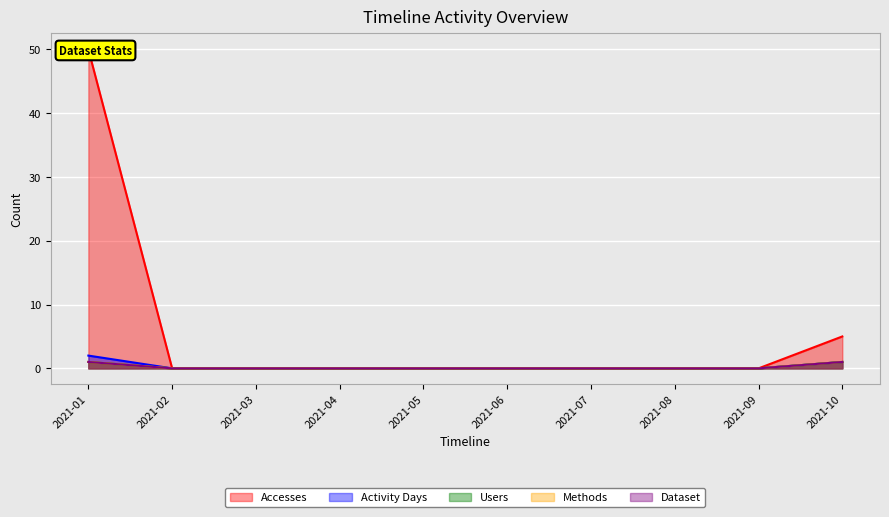

Reading left to right, extract all data points from this chart.

Accesses: 2021-01=50	2021-02=0	2021-03=0	2021-04=0	2021-05=0	2021-06=0	2021-07=0	2021-08=0	2021-09=0	2021-10=5
Activity Days: 2021-01=2	2021-02=0	2021-03=0	2021-04=0	2021-05=0	2021-06=0	2021-07=0	2021-08=0	2021-09=0	2021-10=1
Users: 2021-01=1	2021-02=0	2021-03=0	2021-04=0	2021-05=0	2021-06=0	2021-07=0	2021-08=0	2021-09=0	2021-10=1
Methods: 2021-01=1	2021-02=0	2021-03=0	2021-04=0	2021-05=0	2021-06=0	2021-07=0	2021-08=0	2021-09=0	2021-10=1
Dataset: 2021-01=1	2021-02=0	2021-03=0	2021-04=0	2021-05=0	2021-06=0	2021-07=0	2021-08=0	2021-09=0	2021-10=1